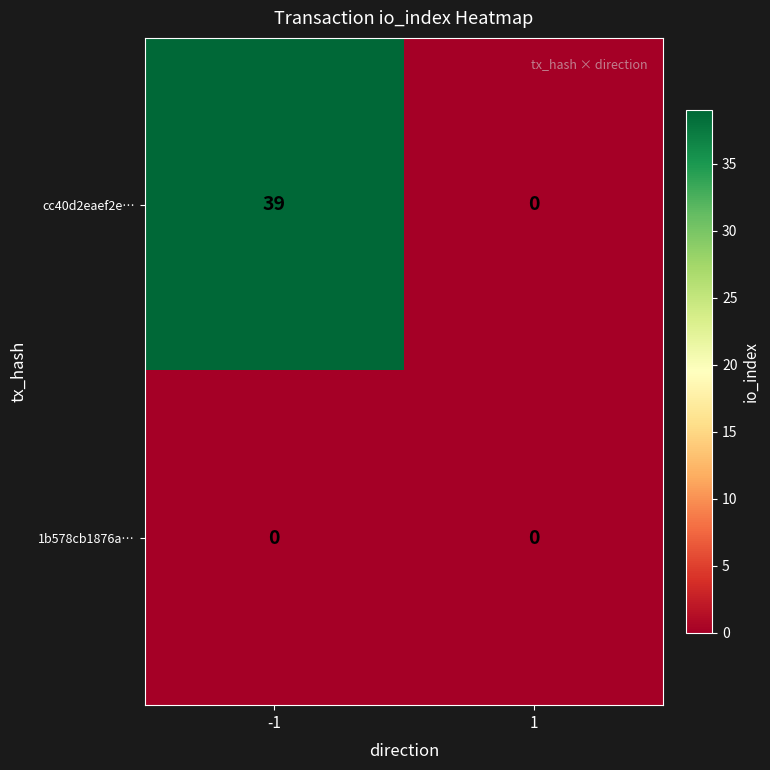

Is it true that cc40d2eaef2e… equals 0 at 1?

True